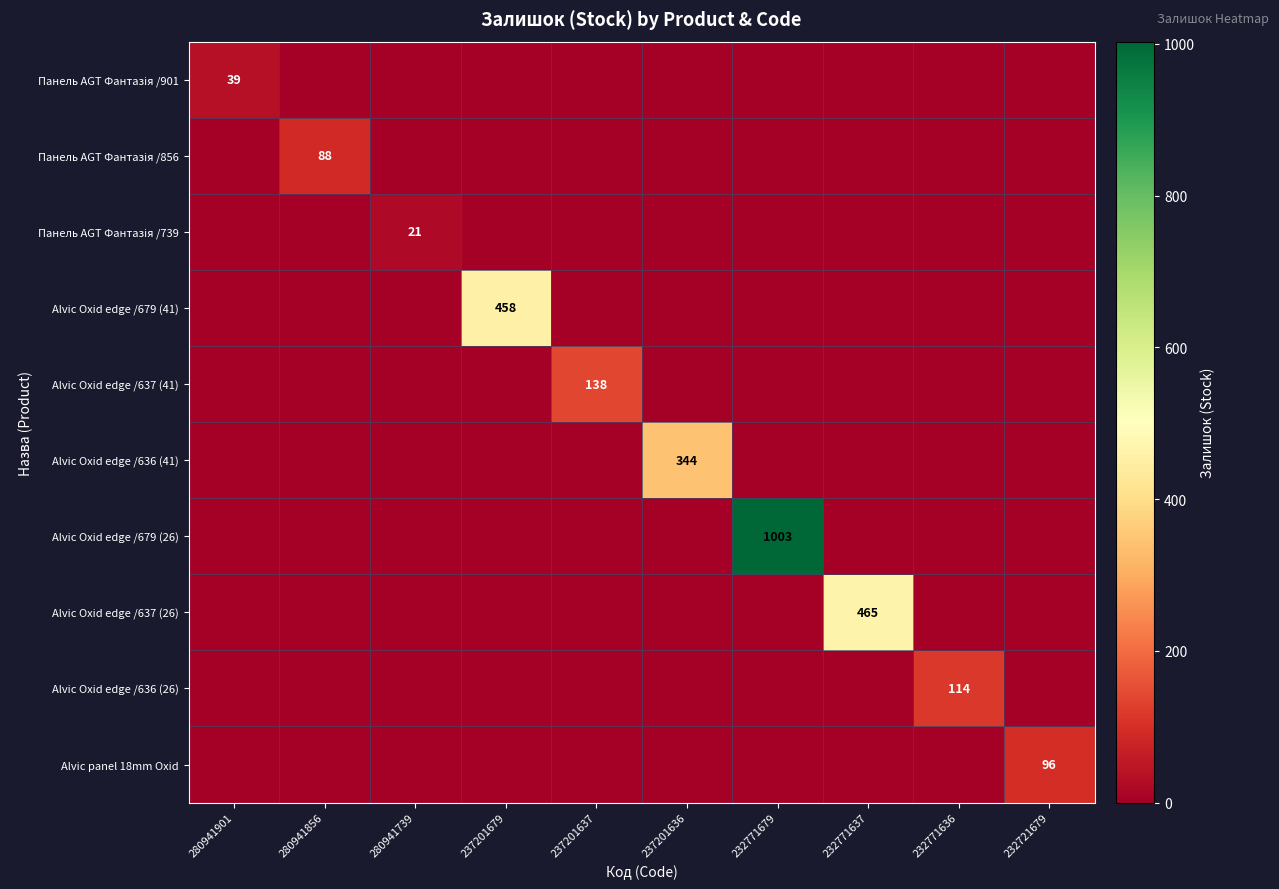

At how many categories does at least one series exceed 368?

3